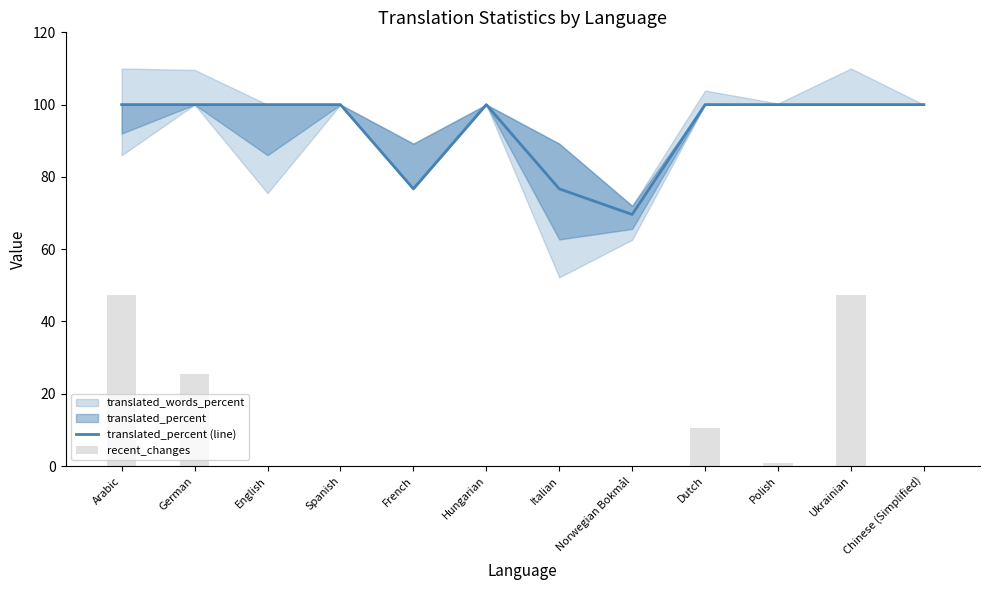

Which series has the largest total across all categories?

translated_percent (line)